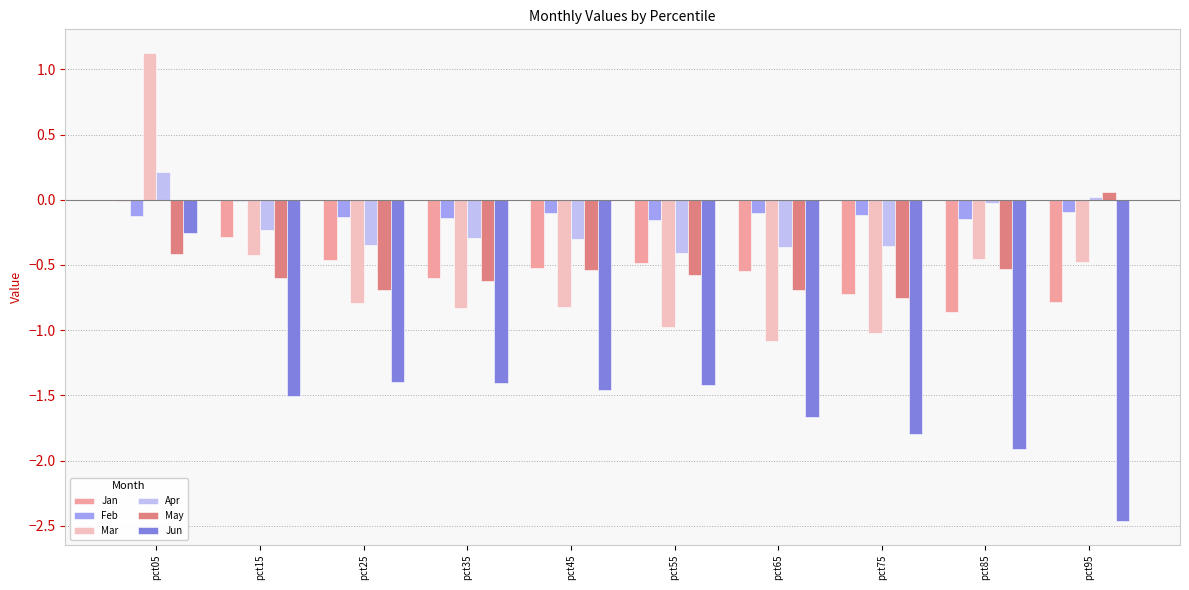

At which category is the sum across all series the highest?

pct05